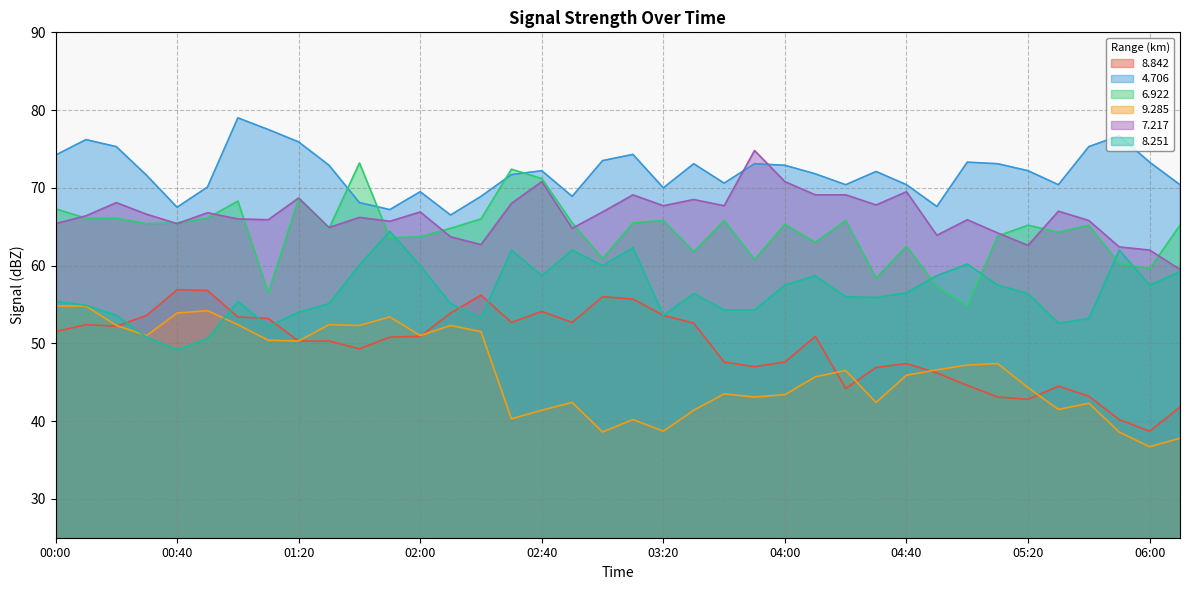

Reading left to right, list all the values displayed in this chart.

  8.842: 00:00=51.5	00:10=52.4	00:20=52.2	00:30=53.6	00:40=56.9	00:50=56.8	01:00=53.4	01:10=53.2	01:20=50.3	01:30=50.3	01:40=49.3	01:50=50.8	02:00=50.9	02:10=53.9	02:20=56.2	02:30=52.7	02:40=54.1	02:50=52.7	03:00=56.0	03:10=55.7	03:20=53.6	03:30=52.6	03:40=47.6	03:50=47.0	04:00=47.6	04:10=50.9	04:20=44.2	04:30=46.9	04:40=47.4	04:50=46.2	05:00=44.6	05:10=43.1	05:20=42.8	05:30=44.5	05:40=43.2	05:50=40.2	06:00=38.7	06:10=41.8
  4.706: 00:00=74.2	00:10=76.2	00:20=75.3	00:30=71.6	00:40=67.5	00:50=70.1	01:00=79.0	01:10=77.5	01:20=75.9	01:30=72.9	01:40=68.1	01:50=67.2	02:00=69.5	02:10=66.5	02:20=68.9	02:30=71.7	02:40=72.2	02:50=68.9	03:00=73.5	03:10=74.3	03:20=70.0	03:30=73.1	03:40=70.6	03:50=73.1	04:00=72.9	04:10=71.8	04:20=70.4	04:30=72.1	04:40=70.4	04:50=67.6	05:00=73.3	05:10=73.1	05:20=72.2	05:30=70.4	05:40=75.3	05:50=76.7	06:00=73.3	06:10=70.4
  6.922: 00:00=67.3	00:10=66.1	00:20=66.1	00:30=65.4	00:40=65.5	00:50=66.1	01:00=68.3	01:10=56.5	01:20=68.6	01:30=64.8	01:40=73.2	01:50=63.6	02:00=63.7	02:10=64.8	02:20=66.0	02:30=72.4	02:40=71.2	02:50=65.5	03:00=60.9	03:10=65.5	03:20=65.8	03:30=61.8	03:40=65.8	03:50=60.8	04:00=65.3	04:10=63.0	04:20=65.8	04:30=58.4	04:40=62.5	04:50=57.3	05:00=54.8	05:10=63.8	05:20=65.2	05:30=64.3	05:40=65.2	05:50=60.3	06:00=59.6	06:10=65.2
  9.285: 00:00=54.8	00:10=54.8	00:20=52.3	00:30=51.0	00:40=53.9	00:50=54.2	01:00=52.4	01:10=50.4	01:20=50.3	01:30=52.4	01:40=52.3	01:50=53.4	02:00=51.0	02:10=52.3	02:20=51.5	02:30=40.3	02:40=41.4	02:50=42.4	03:00=38.6	03:10=40.2	03:20=38.7	03:30=41.4	03:40=43.5	03:50=43.1	04:00=43.4	04:10=45.7	04:20=46.5	04:30=42.4	04:40=45.9	04:50=46.6	05:00=47.2	05:10=47.4	05:20=44.3	05:30=41.5	05:40=42.3	05:50=38.6	06:00=36.7	06:10=37.8
  7.217: 00:00=65.4	00:10=66.4	00:20=68.1	00:30=66.6	00:40=65.4	00:50=66.8	01:00=66.0	01:10=65.9	01:20=68.7	01:30=64.9	01:40=66.2	01:50=65.7	02:00=66.9	02:10=63.7	02:20=62.7	02:30=68.0	02:40=70.8	02:50=64.8	03:00=66.9	03:10=69.1	03:20=67.7	03:30=68.5	03:40=67.7	03:50=74.8	04:00=70.8	04:10=69.1	04:20=69.1	04:30=67.8	04:40=69.5	04:50=63.9	05:00=65.9	05:10=64.2	05:20=62.6	05:30=67.0	05:40=65.8	05:50=62.4	06:00=62.0	06:10=59.5
  8.251: 00:00=55.4	00:10=54.9	00:20=53.6	00:30=50.8	00:40=49.2	00:50=50.6	01:00=55.4	01:10=52.2	01:20=54.0	01:30=55.1	01:40=60.1	01:50=64.4	02:00=60.0	02:10=55.1	02:20=53.3	02:30=62.0	02:40=58.7	02:50=62.0	03:00=60.0	03:10=62.3	03:20=53.6	03:30=56.4	03:40=54.3	03:50=54.3	04:00=57.5	04:10=58.7	04:20=56.0	04:30=55.9	04:40=56.5	04:50=58.7	05:00=60.2	05:10=57.5	05:20=56.4	05:30=52.6	05:40=53.2	05:50=62.0	06:00=57.5	06:10=59.2